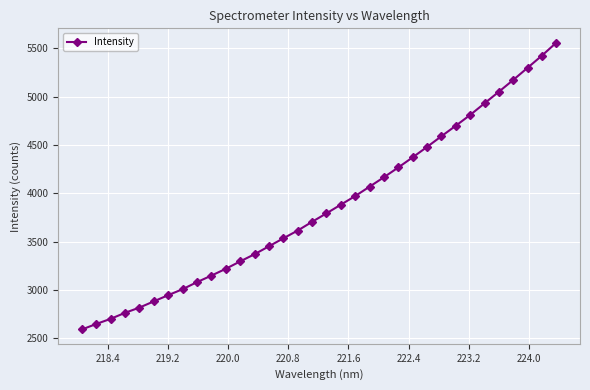

What is the greatest value displayed?

5558.3